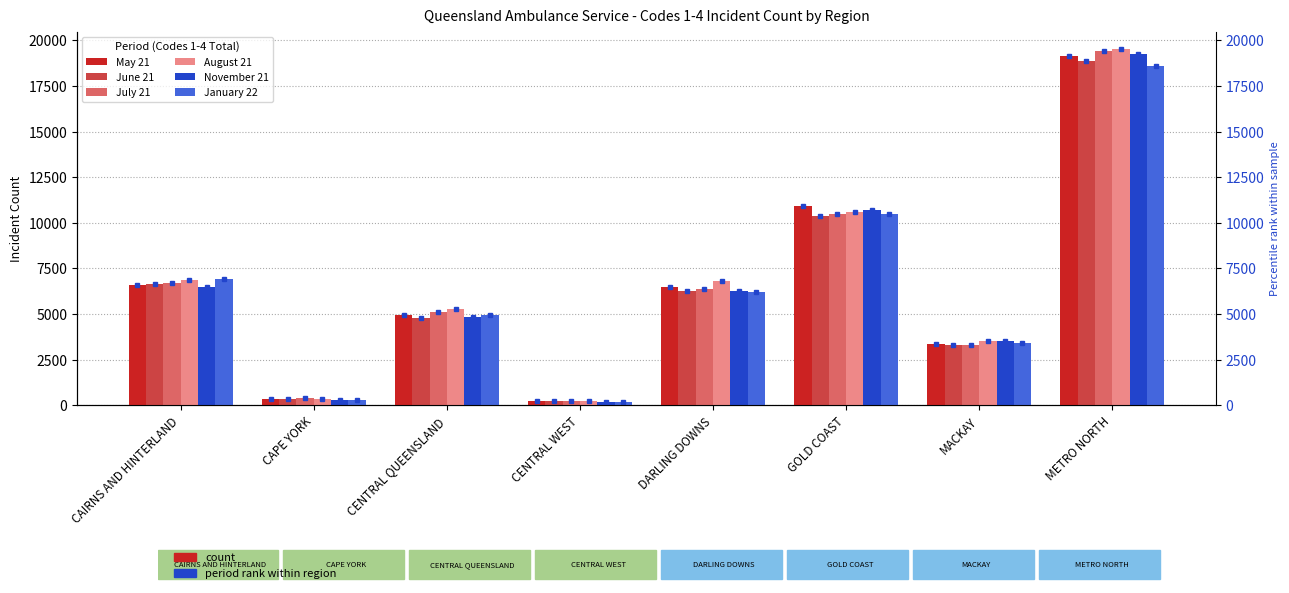

Which series changed the most between CAIRNS AND HINTERLAND and METRO NORTH?

November 21